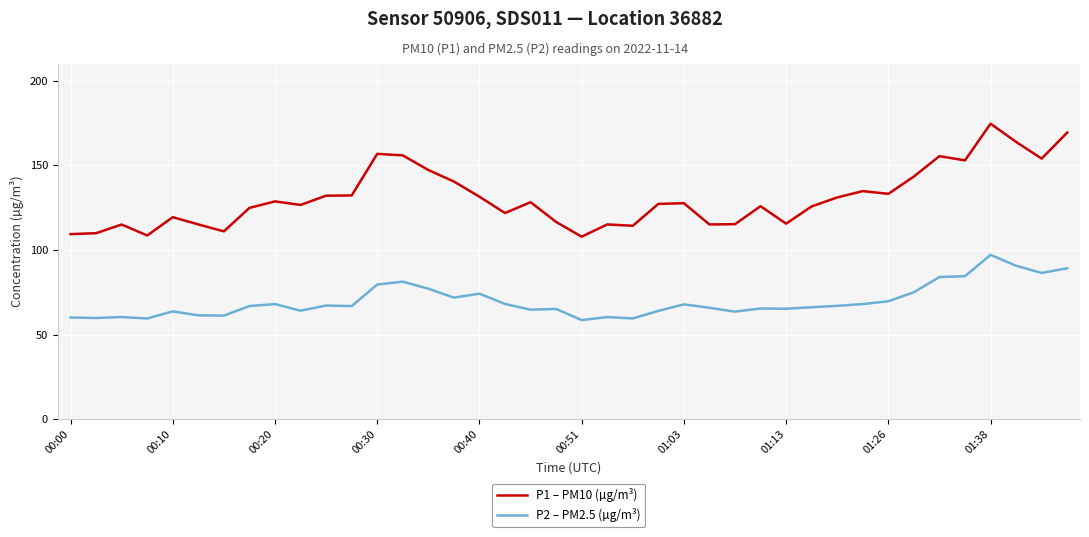

What is the smallest value displayed?

58.6